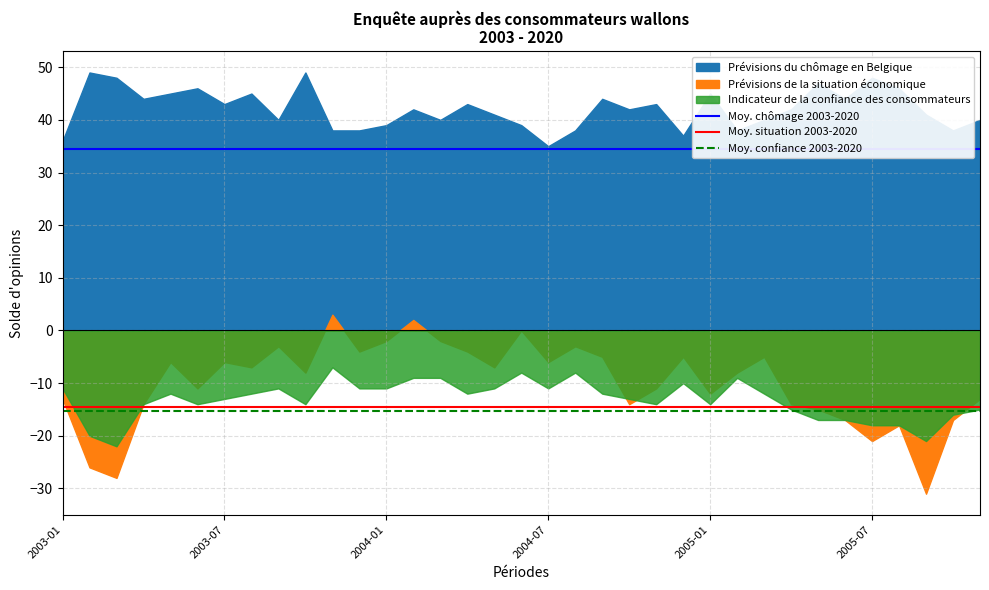

Reading left to right, extract all data points from this chart.

Moy. chômage 2003-2020: 34.5	34.5	34.5	34.5	34.5	34.5	34.5	34.5	34.5	34.5	34.5	34.5	34.5	34.5	34.5	34.5	34.5	34.5	34.5	34.5	34.5	34.5	34.5	34.5	34.5	34.5	34.5	34.5	34.5	34.5	34.5	34.5	34.5	34.5	34.5
Moy. situation 2003-2020: -14.5	-14.5	-14.5	-14.5	-14.5	-14.5	-14.5	-14.5	-14.5	-14.5	-14.5	-14.5	-14.5	-14.5	-14.5	-14.5	-14.5	-14.5	-14.5	-14.5	-14.5	-14.5	-14.5	-14.5	-14.5	-14.5	-14.5	-14.5	-14.5	-14.5	-14.5	-14.5	-14.5	-14.5	-14.5
Moy. confiance 2003-2020: -15.3	-15.3	-15.3	-15.3	-15.3	-15.3	-15.3	-15.3	-15.3	-15.3	-15.3	-15.3	-15.3	-15.3	-15.3	-15.3	-15.3	-15.3	-15.3	-15.3	-15.3	-15.3	-15.3	-15.3	-15.3	-15.3	-15.3	-15.3	-15.3	-15.3	-15.3	-15.3	-15.3	-15.3	-15.3